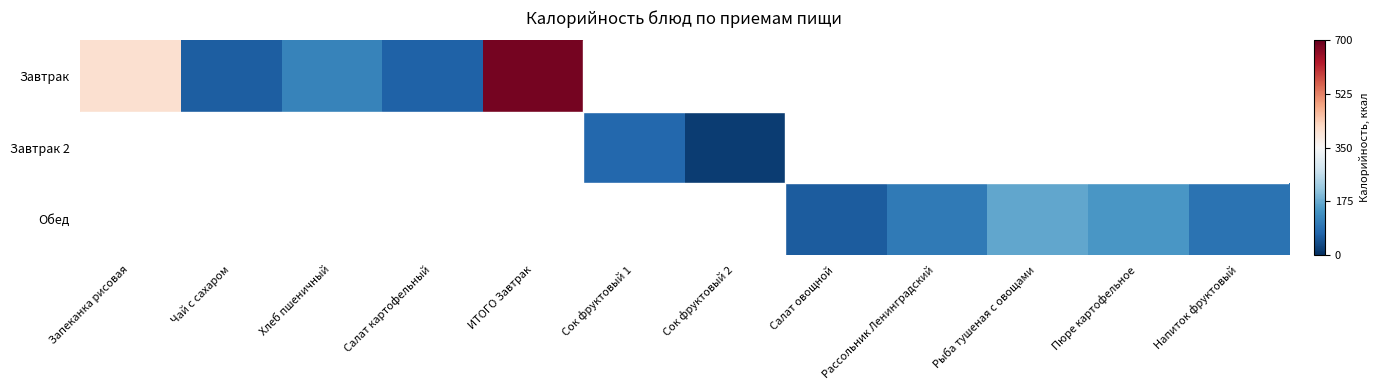

At how many categories does at least one series exceed 47?

2